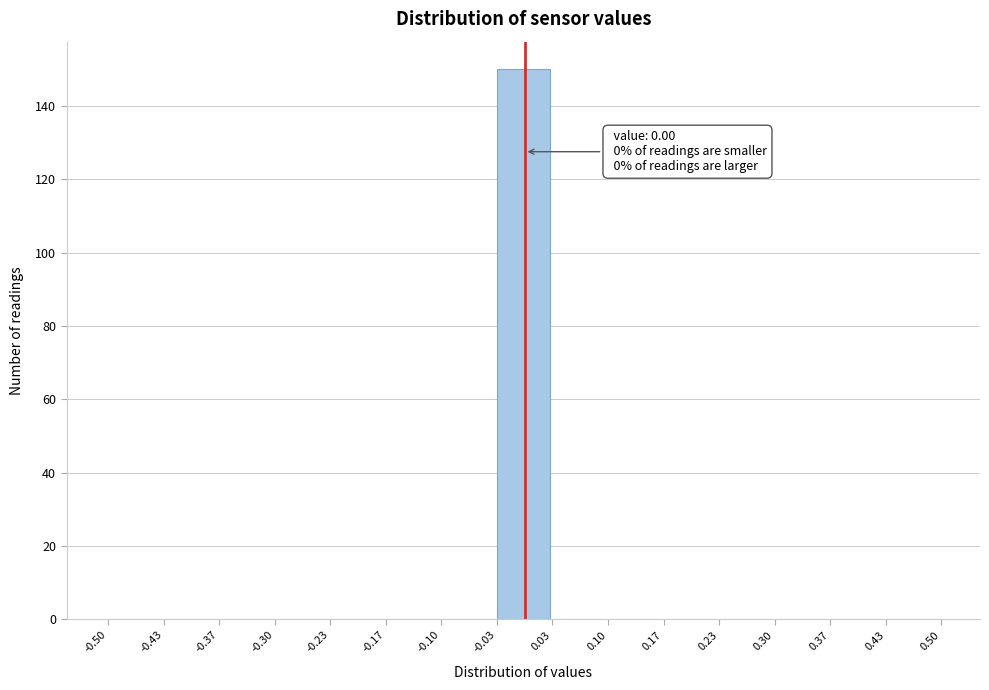

Which range on the x-axis has the tallest bar?

-0.03 to 0.03